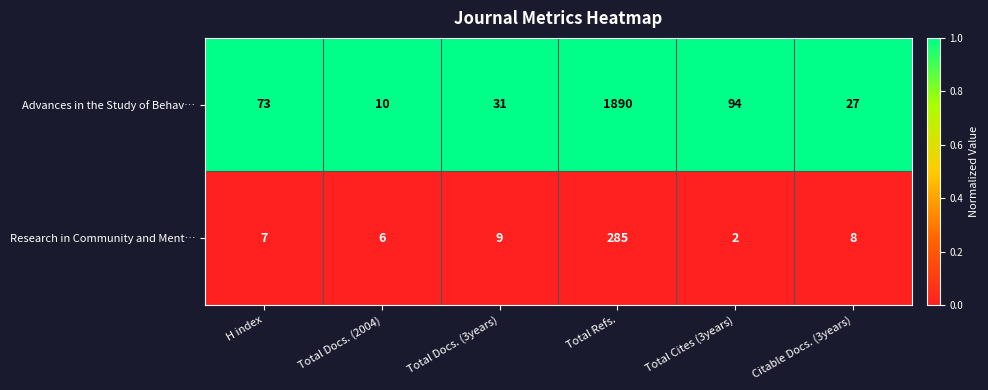

Reading left to right, extract all data points from this chart.

Advances in the Study of Behav…: H index=73	Total Docs. (2004)=10	Total Docs. (3years)=31	Total Refs.=1890	Total Cites (3years)=94	Citable Docs. (3years)=27
Research in Community and Ment…: H index=7	Total Docs. (2004)=6	Total Docs. (3years)=9	Total Refs.=285	Total Cites (3years)=2	Citable Docs. (3years)=8